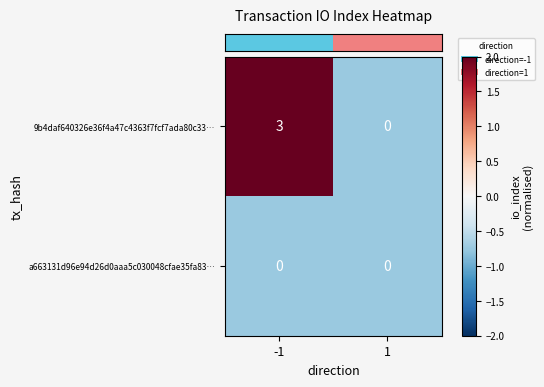

Rank the series by their average value, from highest to lowest.

9b4daf640326e36f4a47c4363f7fcf7ada80c33…, a663131d96e94d26d0aaa5c030048cfae35fa83…